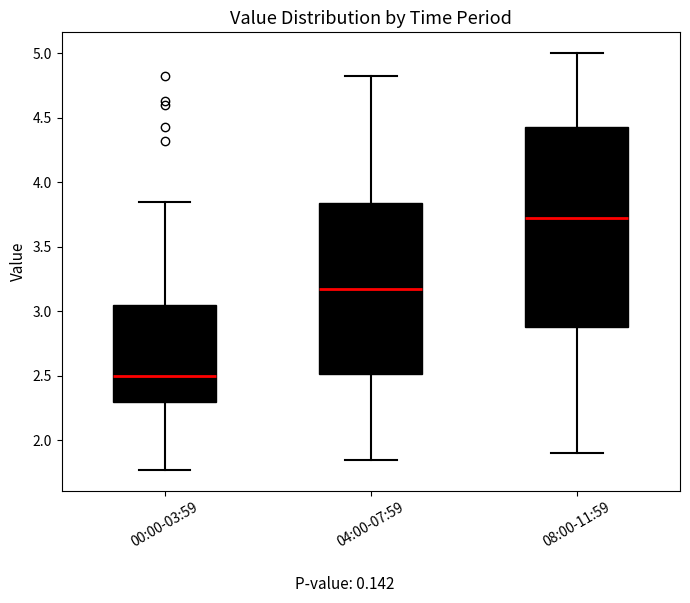

Which box's median line is the lowest?

00:00-03:59